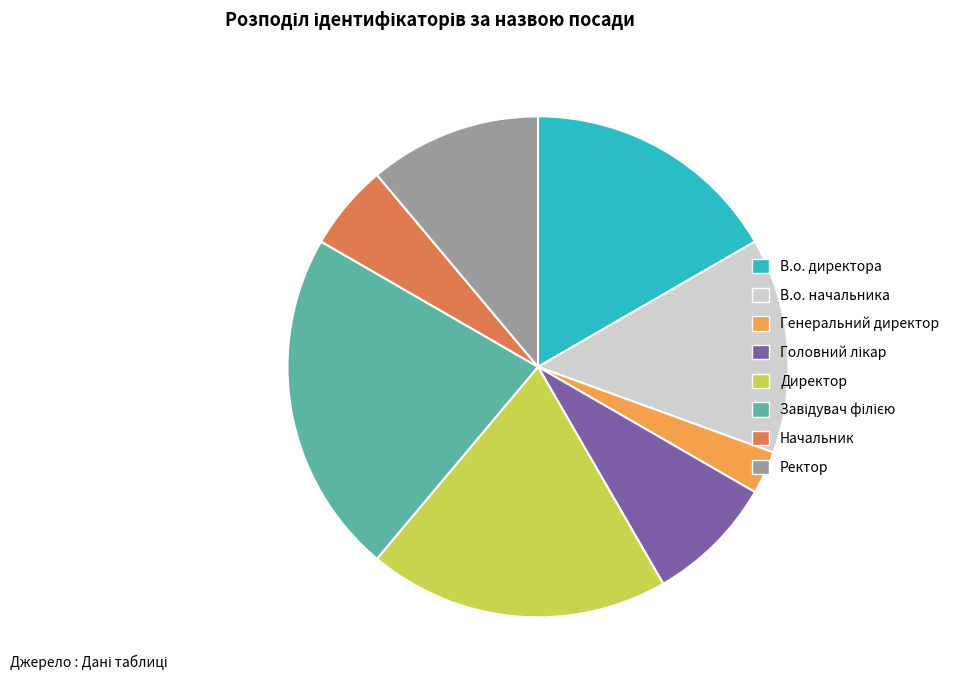

True or false: Начальник accounts for 6% of the total.

True